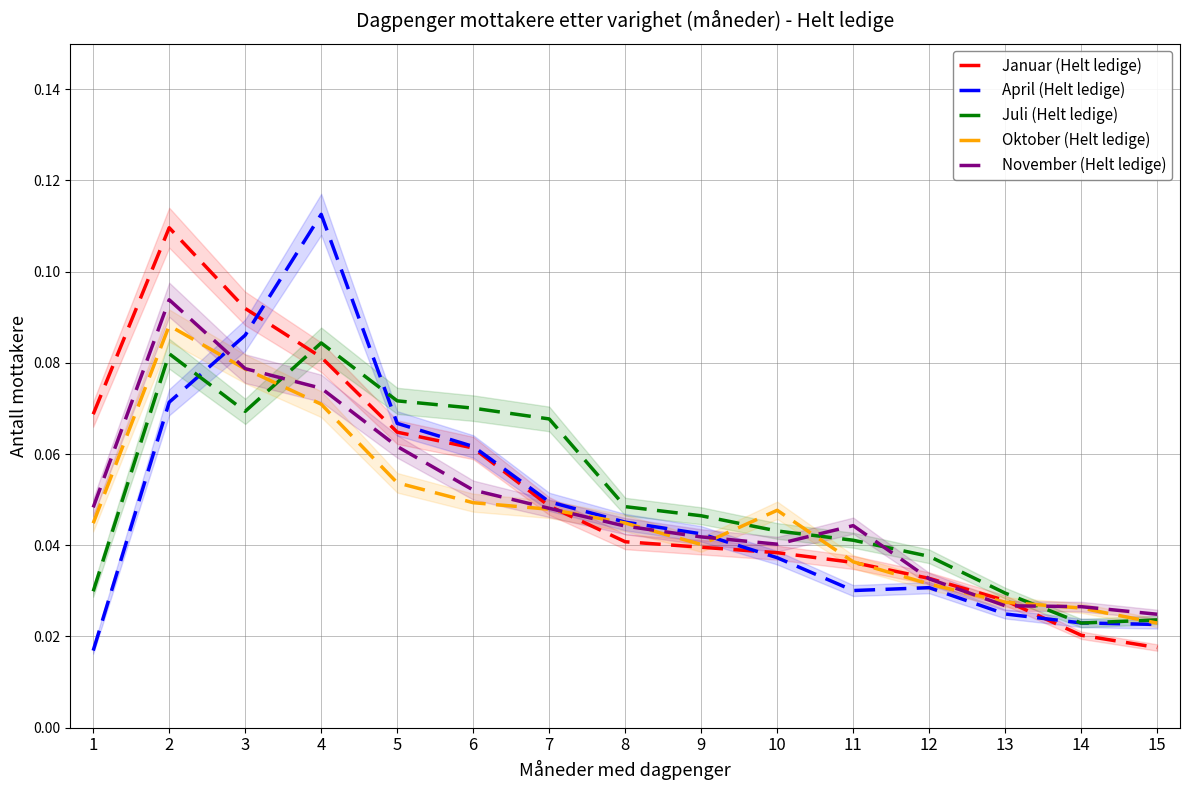

The Juli (Helt ledige) series shows 0.1 at 5. True or false?

False